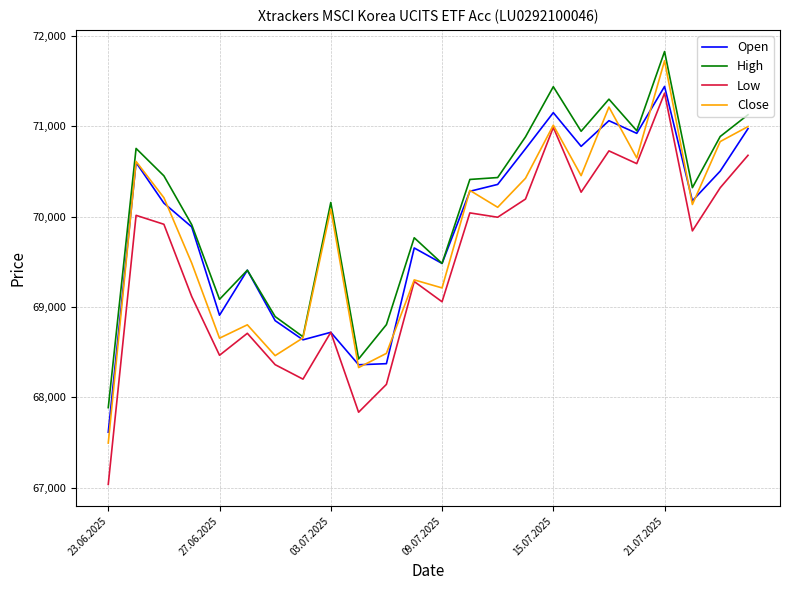

List the series in order of their peak value, lowest first.

Low, Open, Close, High